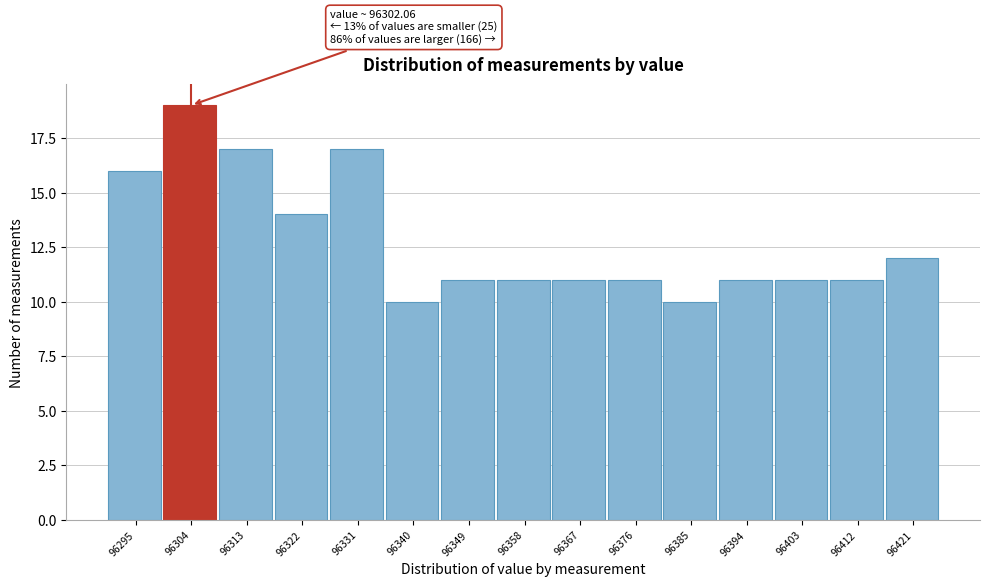

Over which range of the x-axis is the bar tallest?

96299 to 96308